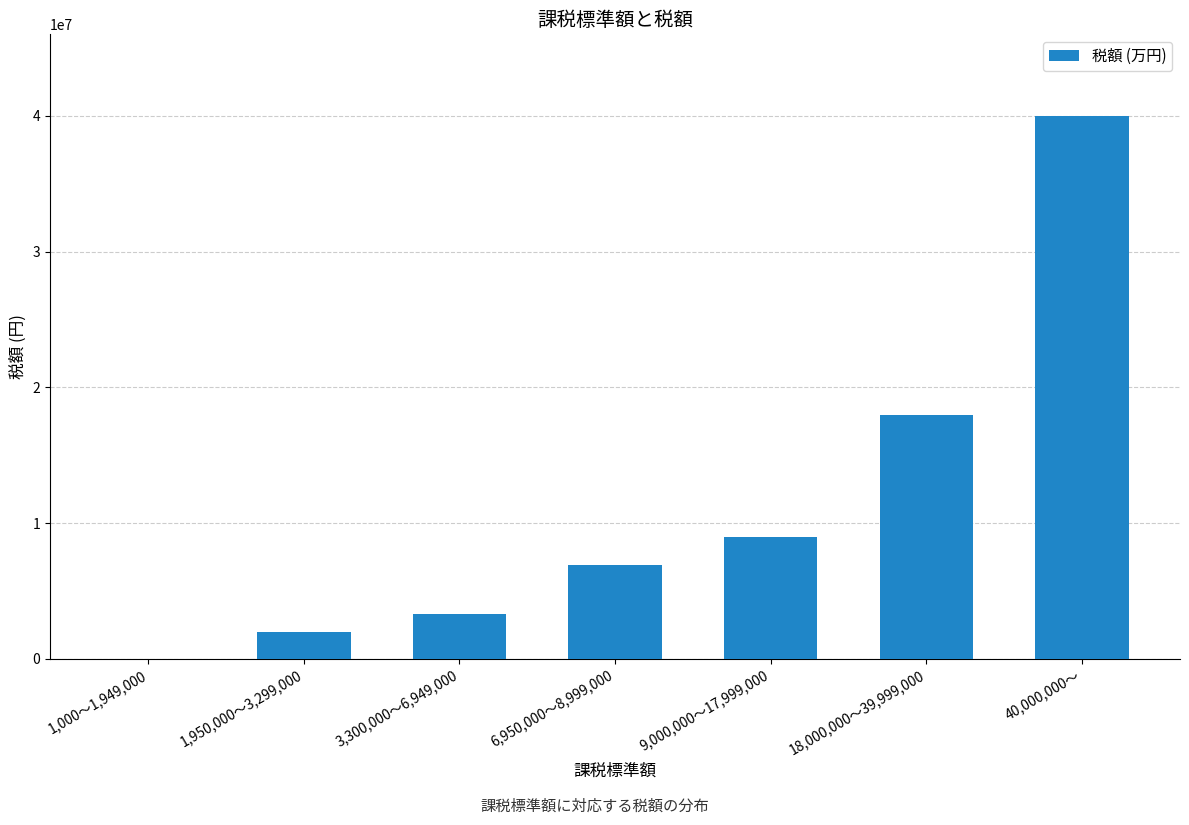

What is the sum of the values at 6,950,000～8,999,000 and 1,950,000～3,299,000?

8900000